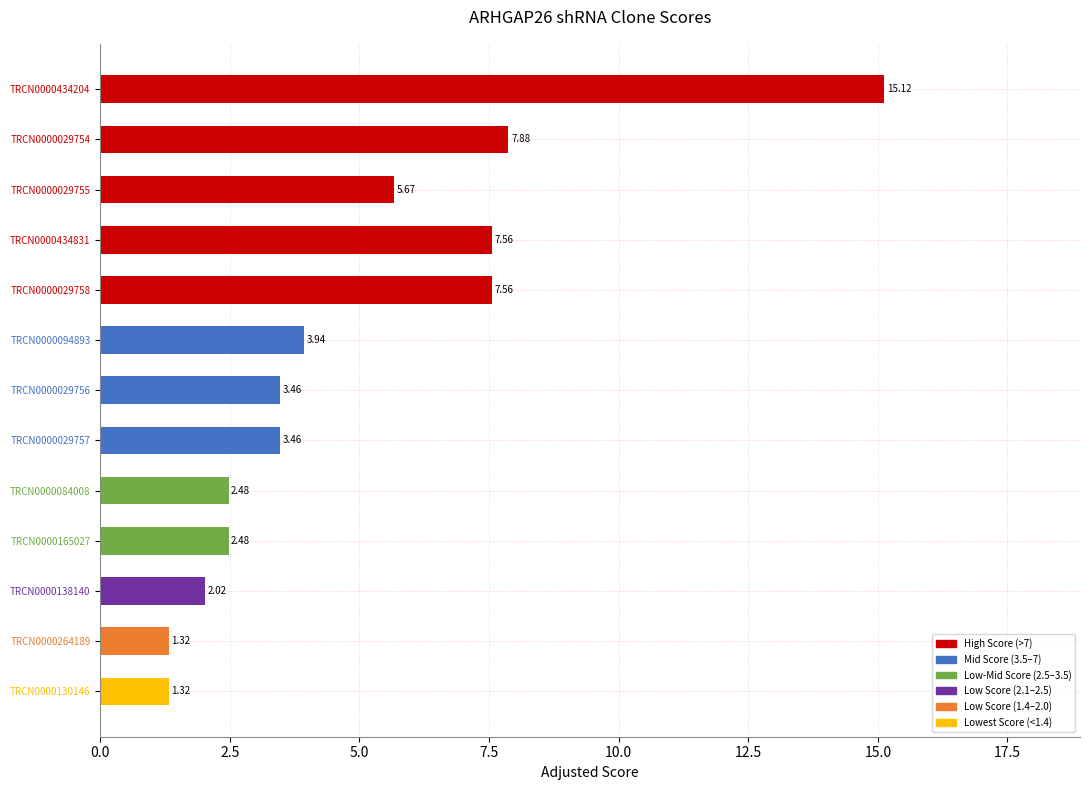

Which has a higher value, TRCN0000084008 or TRCN0000029756?

TRCN0000029756